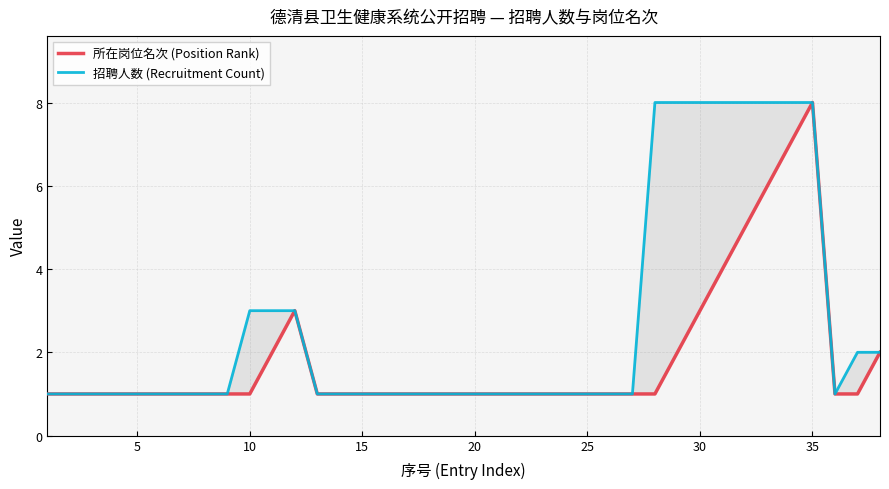

Does the chart have visible grid lines?

Yes